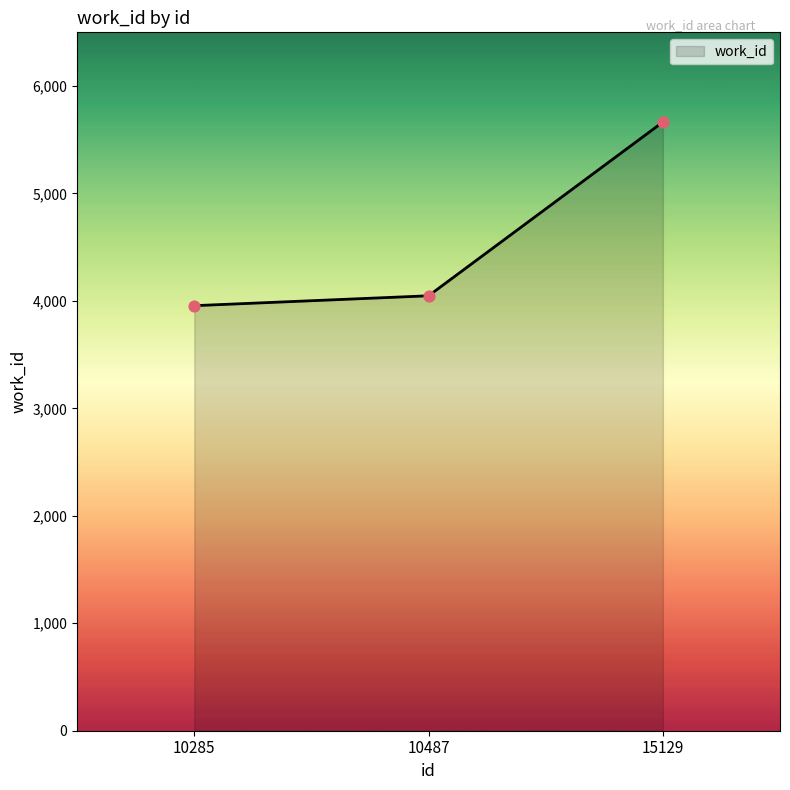

What is the ratio of the value at 10285 to the value at 15129?

0.7